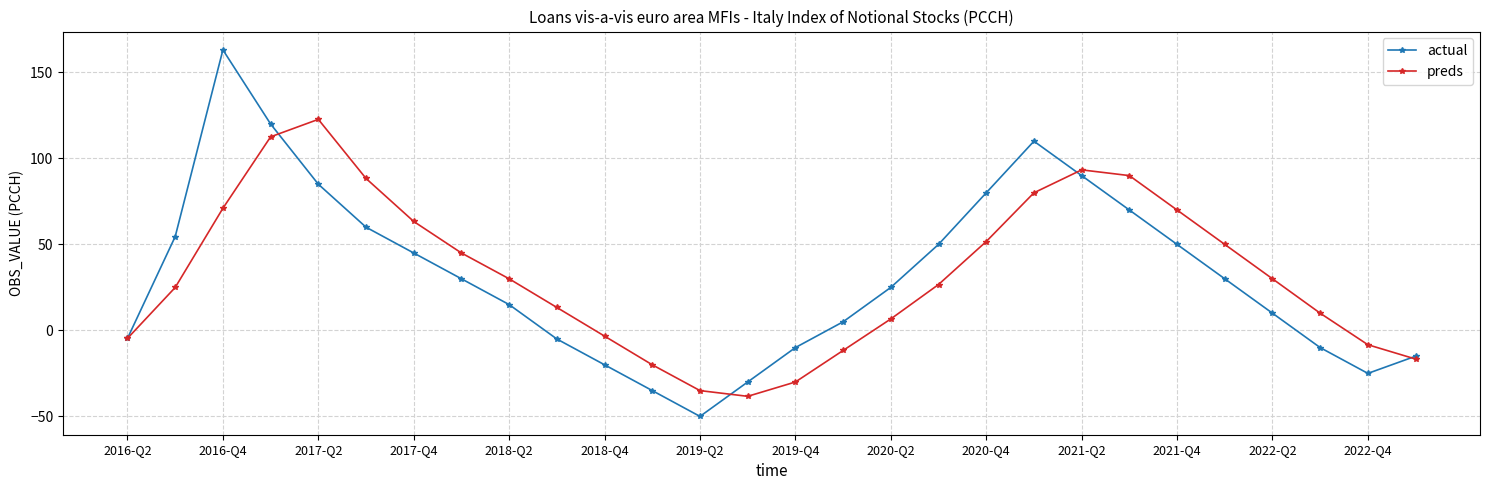

Which series has the largest range (max minus min)?

actual